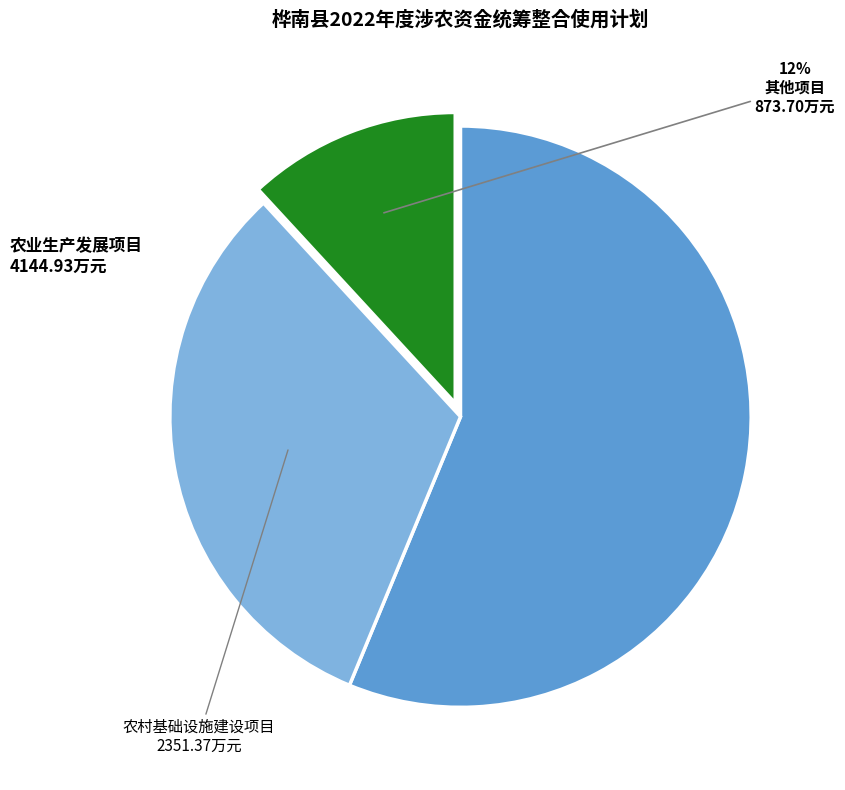

What percentage is the 农村基础设施建设项目 slice, to the nearest percent?

32%